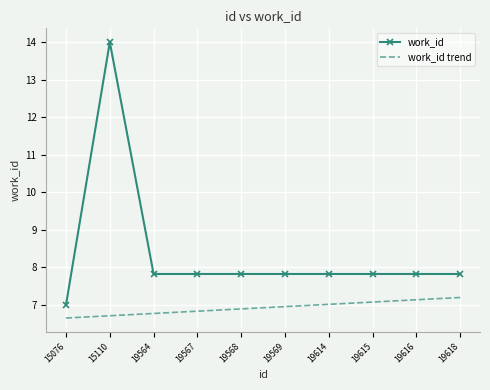

Which category has the highest value in the work_id series?

15110